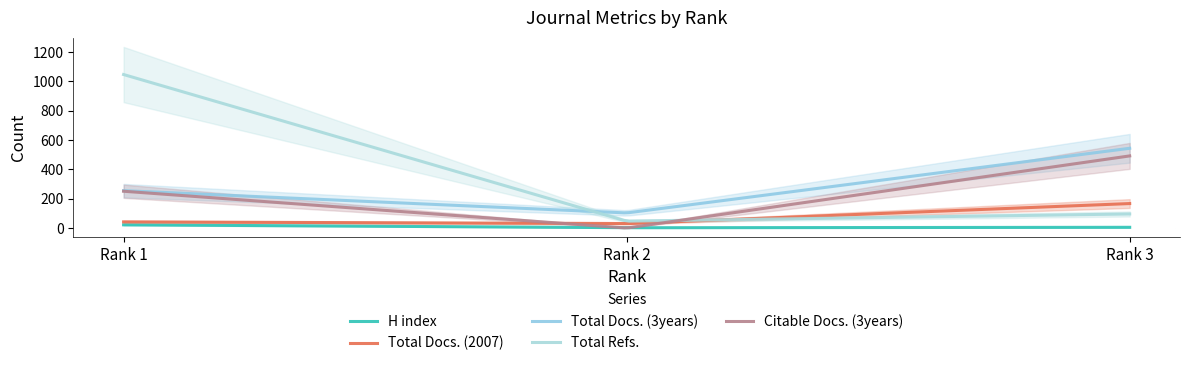

What is the difference between the highest and lowest values at 2?

103